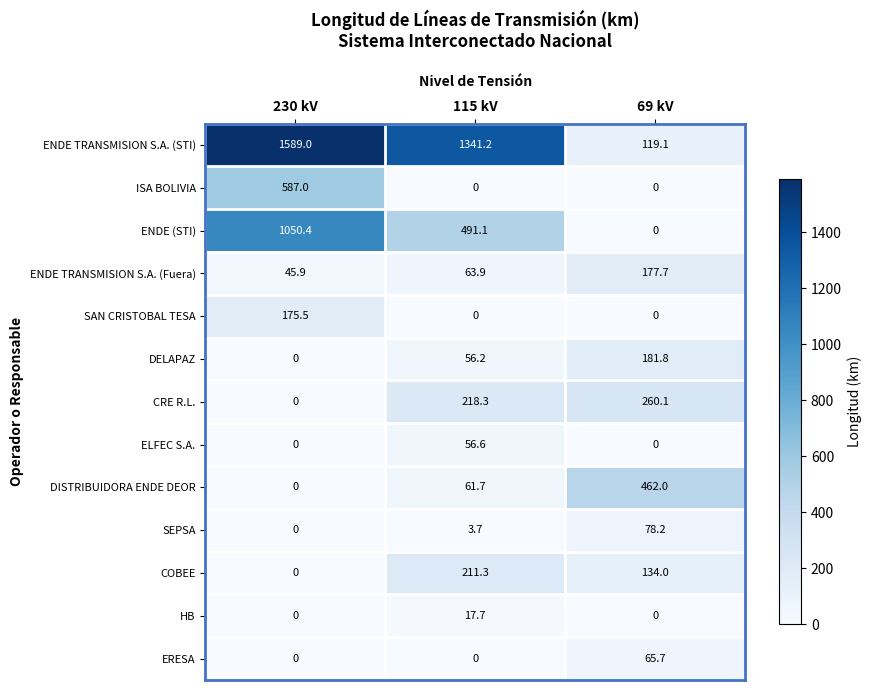

Rank the series by their maximum value, from highest to lowest.

ENDE TRANSMISION S.A. (STI), ENDE (STI), ISA BOLIVIA, DISTRIBUIDORA ENDE DEOR, CRE R.L., COBEE, DELAPAZ, ENDE TRANSMISION S.A. (Fuera), SAN CRISTOBAL TESA, SEPSA, ERESA, ELFEC S.A., HB